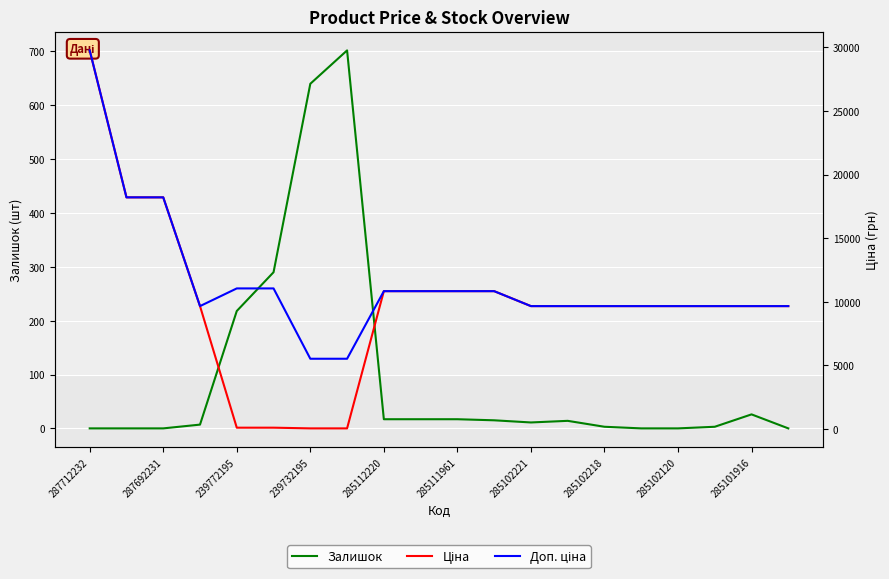

In Доп. ціна, how many points are lower than both neighbors (excluding endpoints)?

1